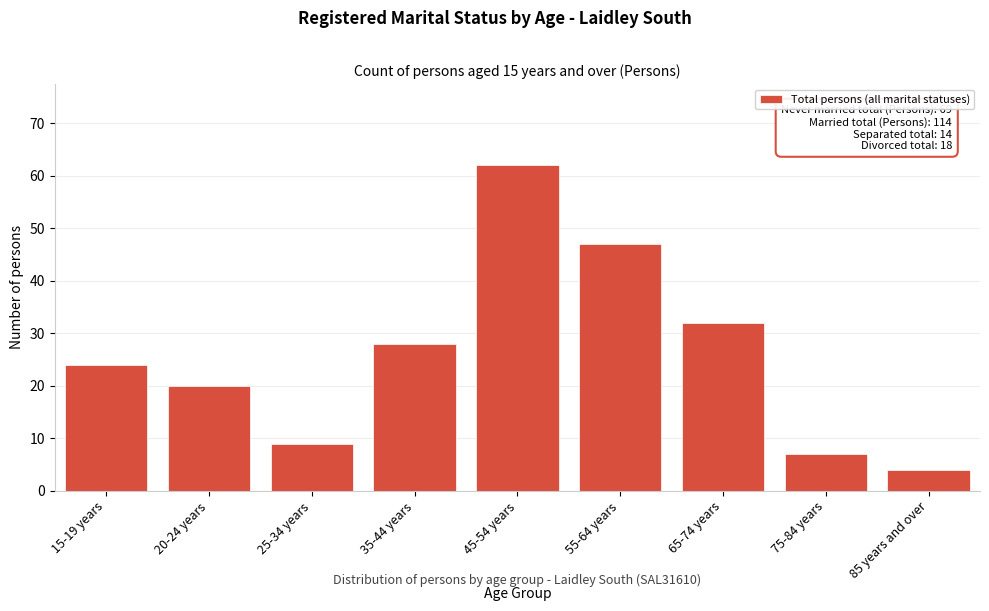

Reading left to right, extract all data points from this chart.

15-19 years=24	20-24 years=20	25-34 years=9	35-44 years=28	45-54 years=62	55-64 years=47	65-74 years=32	75-84 years=7	85 years and over=4